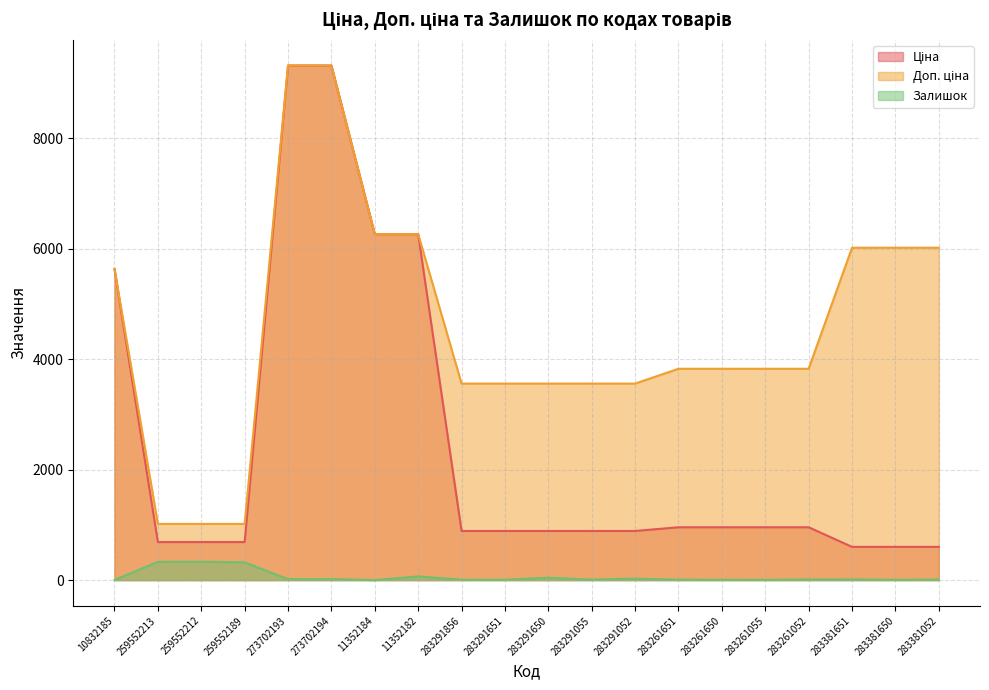

Which series has the largest total across all categories?

Доп. ціна